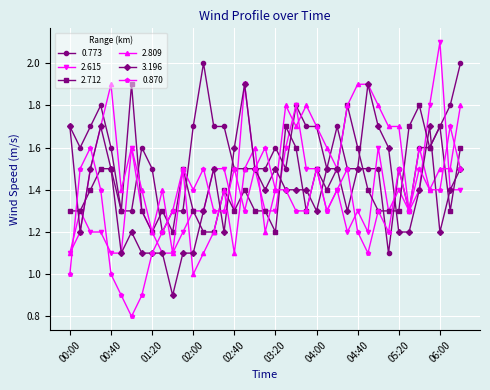

At how many categories does at least one series exceed 0?

39